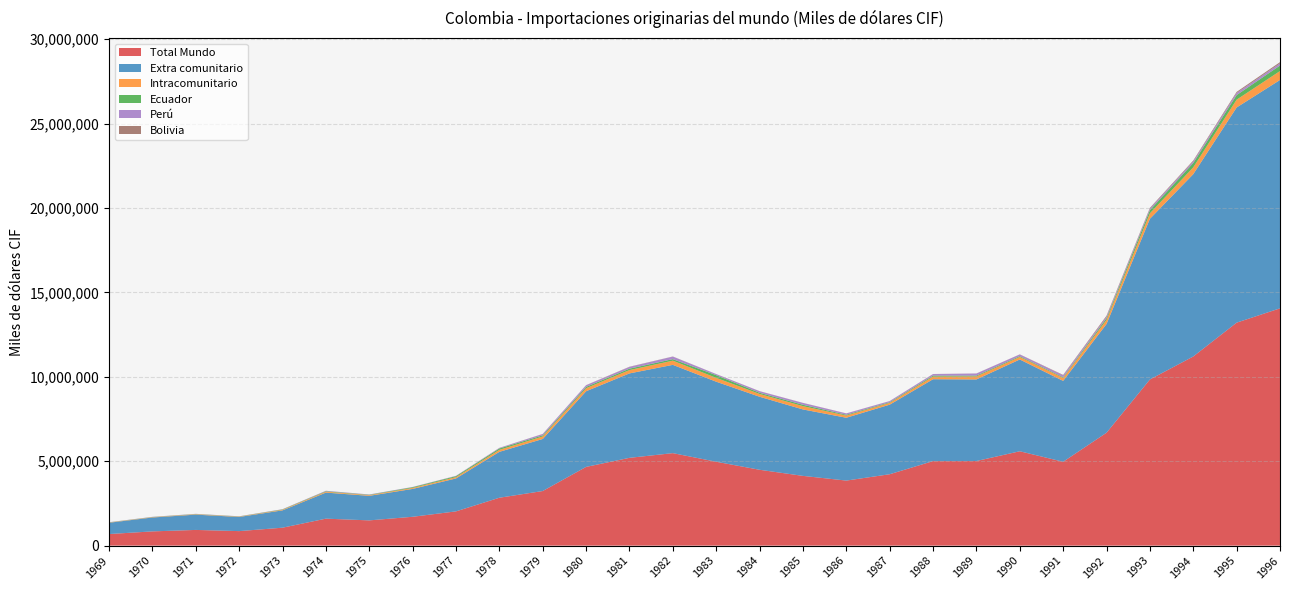

Reading left to right, transcribe all the data shown in this chart.

Total Mundo: 1969=685273	1970=842960	1971=929440	1972=858950	1973=1061518	1974=1597212	1975=1494794	1976=1708120	1977=2028277	1978=2836315	1979=3233194	1980=4662604	1981=5199156	1982=5477701	1983=4968080	1984=4492392	1985=4130686	1986=3852085	1987=4227978	1988=5005261	1989=5010491	1990=5588741	1991=4966993	1992=6685947	1993=9840589	1994=11203236	1995=13206711	1996=14054580
Extra comunitario: 1969=669391	1970=823153	1971=905689	1972=838759	1973=1026747	1974=1542917	1975=1454254	1976=1649674	1977=1950141	1978=2717800	1979=3083200	1980=4480751	1981=5001107	1982=5229249	1983=4741337	1984=4325109	1985=3935716	1986=3721910	1987=4120620	1988=4850718	1989=4832876	1990=5436540	1991=4790308	1992=6440408	1993=9517110	1994=10798942	1995=12744651	1996=13526485
Intracomunitario: 1969=15882	1970=19807	1971=23751	1972=20191	1973=34771	1974=54295	1975=40540	1976=58446	1977=78136	1978=118515	1979=149994	1980=181853	1981=198049	1982=248452	1983=226743	1984=167283	1985=194970	1986=130175	1987=107358	1988=154543	1989=177615	1990=152201	1991=176685	1992=245539	1993=323479	1994=404294	1995=462060	1996=528095
Ecuador: 1969=8555	1970=9965	1971=12816	1972=10549	1973=20912	1974=27484	1975=21433	1976=42830	1977=57708	1978=81337	1979=63902	1980=77472	1981=83411	1982=90203	1983=160053	1984=68882	1985=81439	1986=46977	1987=37820	1988=58350	1989=50425	1990=45470	1991=40474	1992=98962	1993=189533	1994=256679	1995=272210	1996=327533
Perú: 1969=7326	1970=9841	1971=10855	1972=8415	1973=12359	1974=23395	1975=18038	1976=13467	1977=16968	1978=31519	1979=80386	1980=97033	1981=102611	1982=151468	1983=62602	1984=92870	1985=108440	1986=79055	1987=66142	1988=91432	1989=120796	1990=100491	1991=109317	1992=91946	1993=91511	1994=99622	1995=125593	1996=126265
Bolivia: 1969=1	1970=1	1971=80	1972=1227	1973=1500	1974=3416	1975=1069	1976=2149	1977=3460	1978=5659	1979=5706	1980=7348	1981=12027	1982=6781	1983=4088	1984=5531	1985=5091	1986=4143	1987=3396	1988=4761	1989=6394	1990=6240	1991=26894	1992=54631	1993=42435	1994=47993	1995=64257	1996=74297